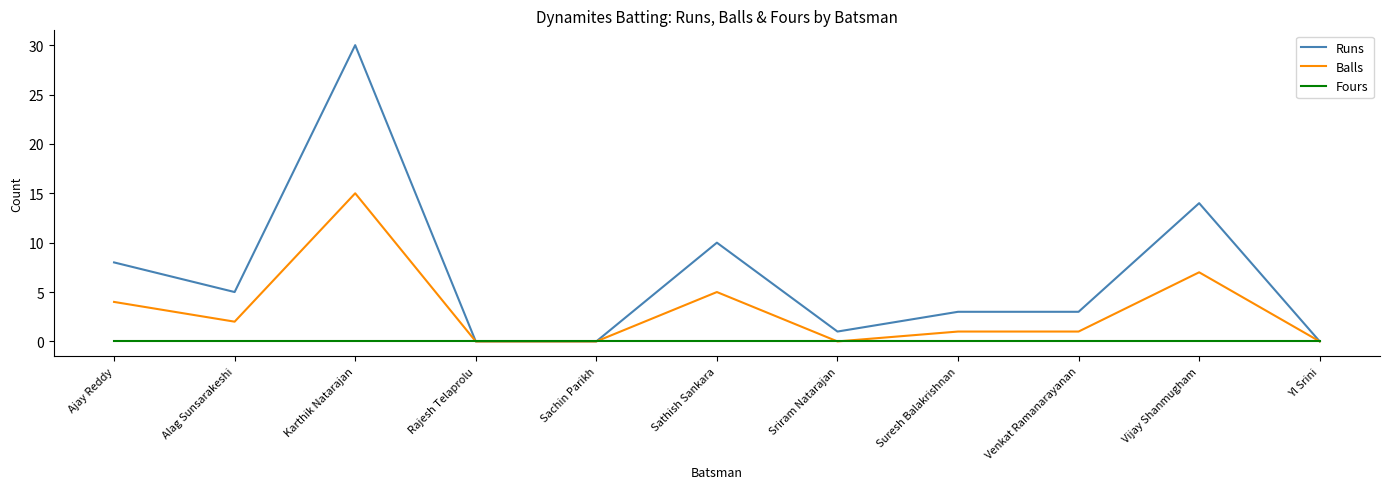

What is the spread (max minus min) of values at Sathish Sankara?

10